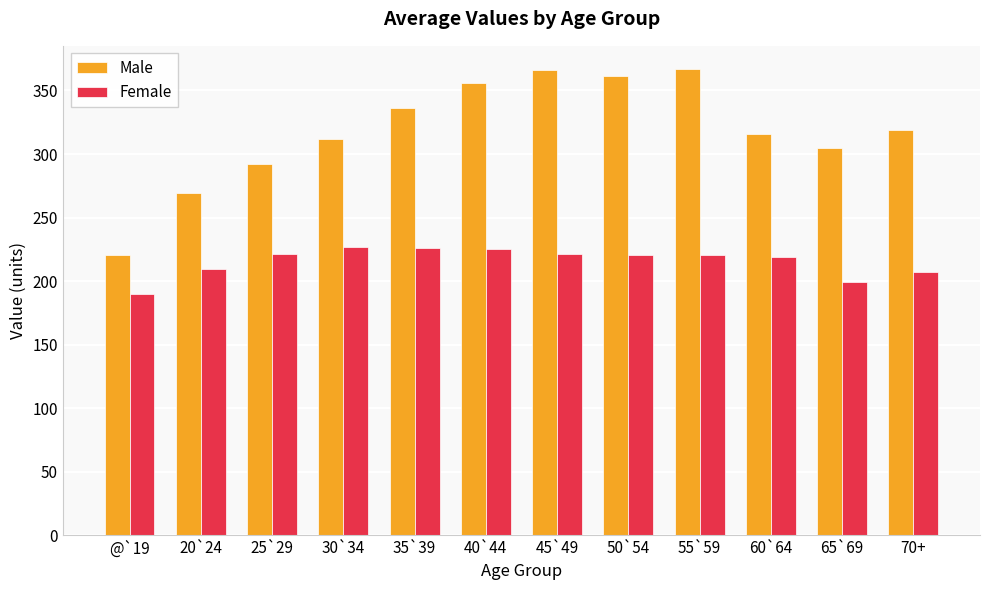

What is the sum of all Female values?

2586.0